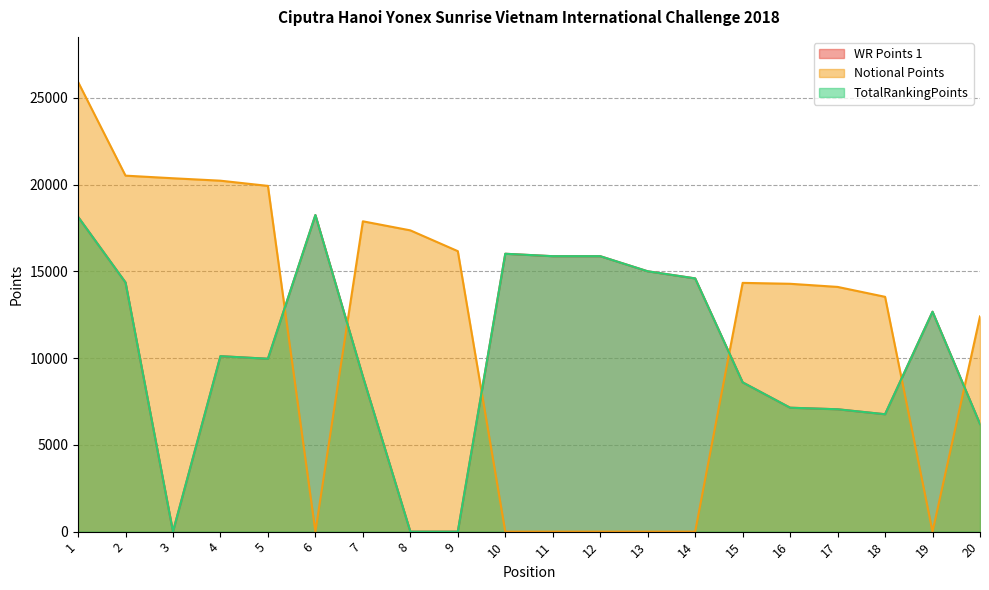

At how many categories does at least one series exceed 11998?

20